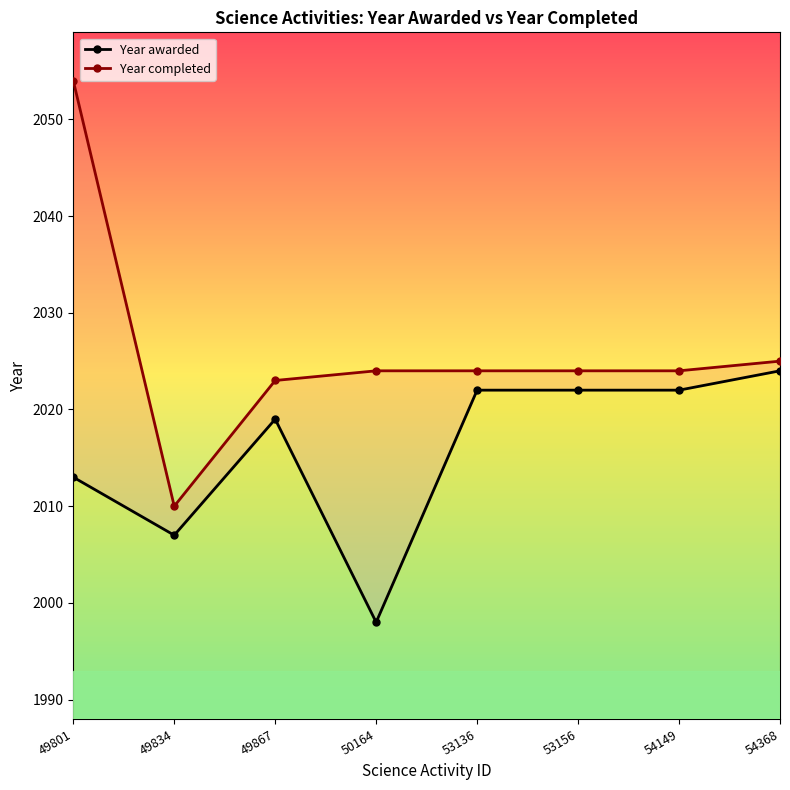

Which has a higher value, 53136 or 49867?

53136